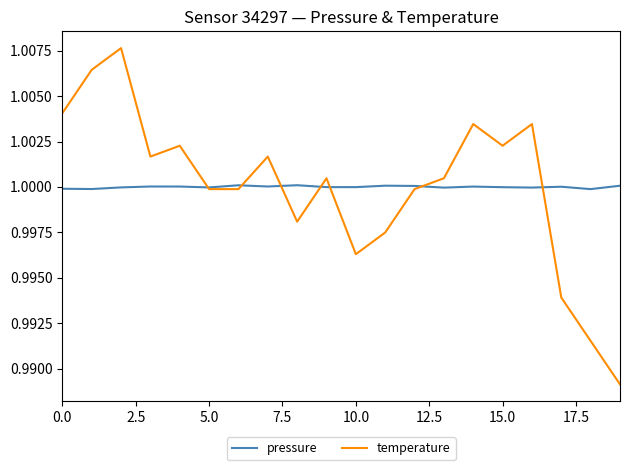

Which series has the largest range (max minus min)?

temperature